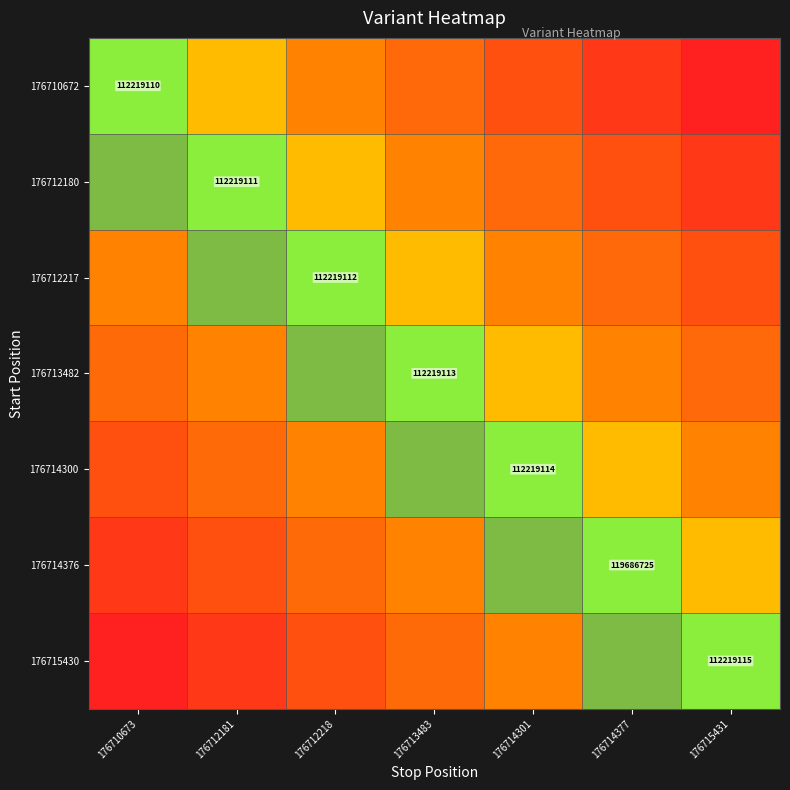

What is the sum of the 176715430 values at 176714377 and 176712181?

1.5